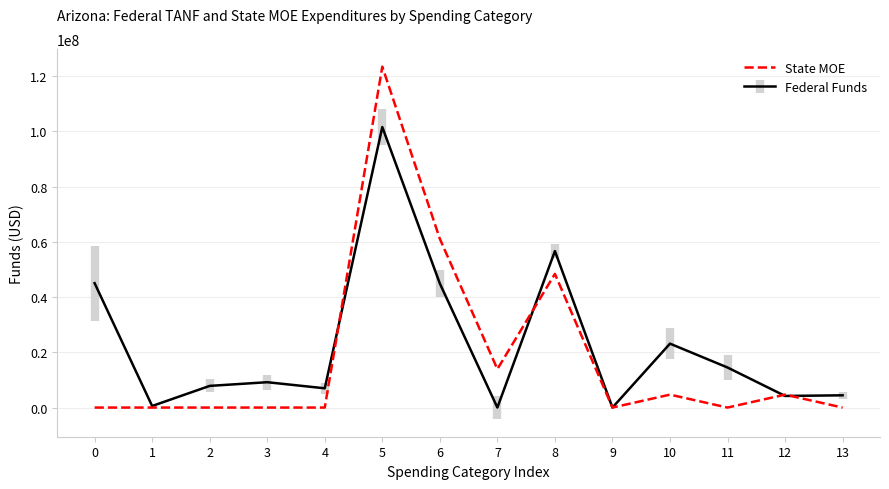

Which series changed the most between 1 and 6?

State MOE